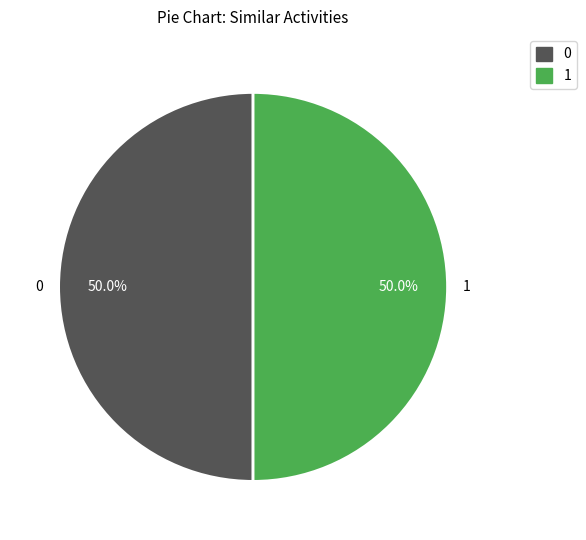

What percentage is NOT represented by 0?

50.0%